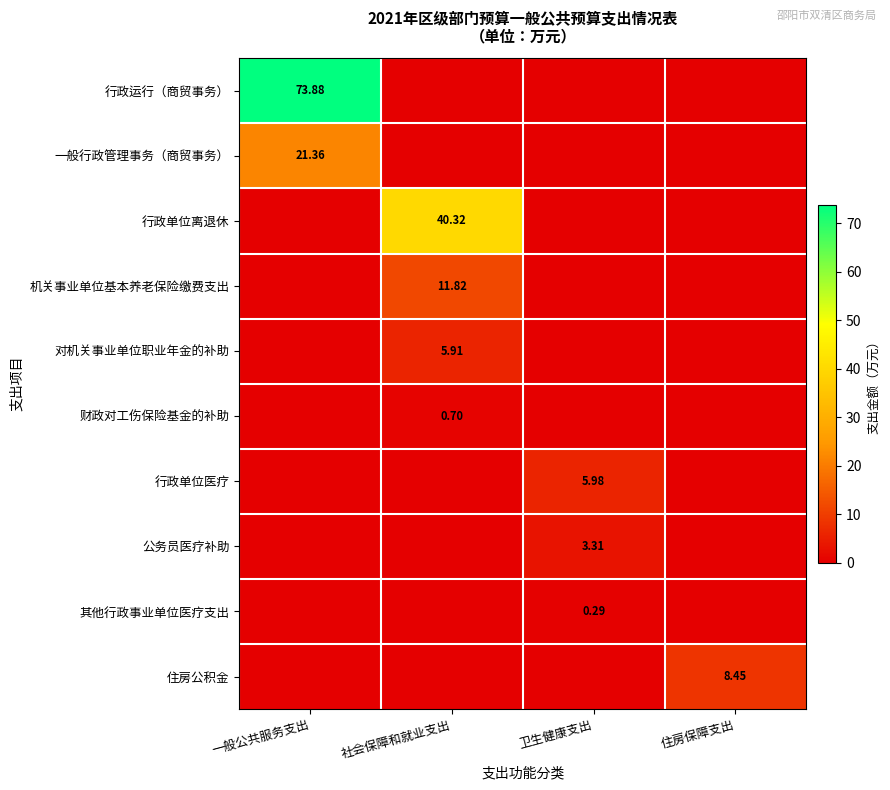

Is the value of 一般行政管理事务（商贸事务） at 一般公共服务支出 greater than the value of 行政运行（商贸事务） at 一般公共服务支出?

No